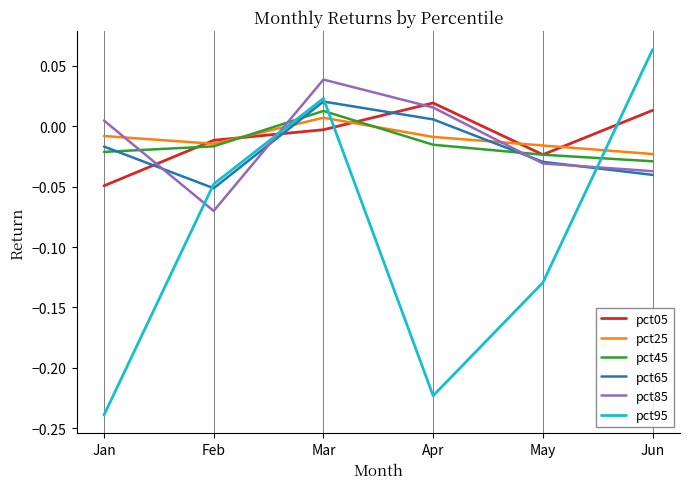

True or false: pct45 has more than 0 points higher than both neighbors.

True